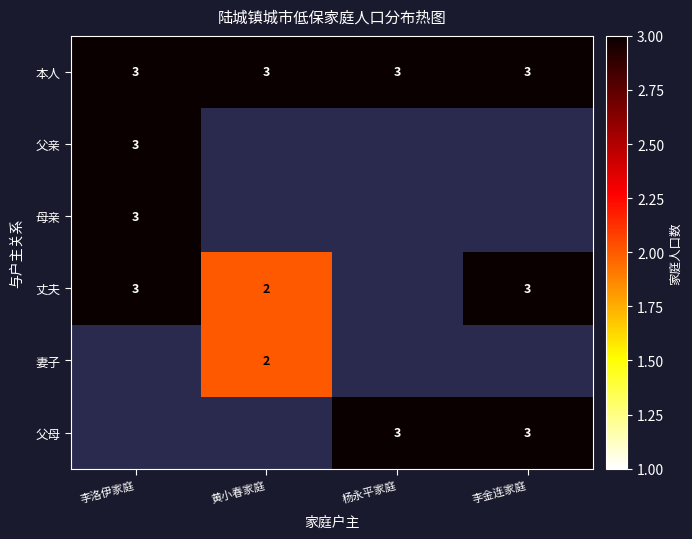

What is the minimum value shown in the chart?

2.0